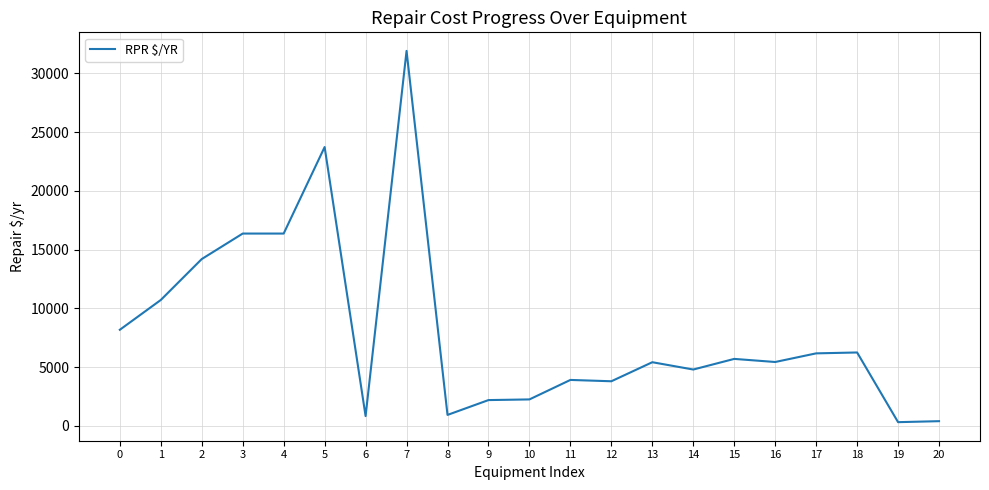

How many lines are shown in the chart?

1